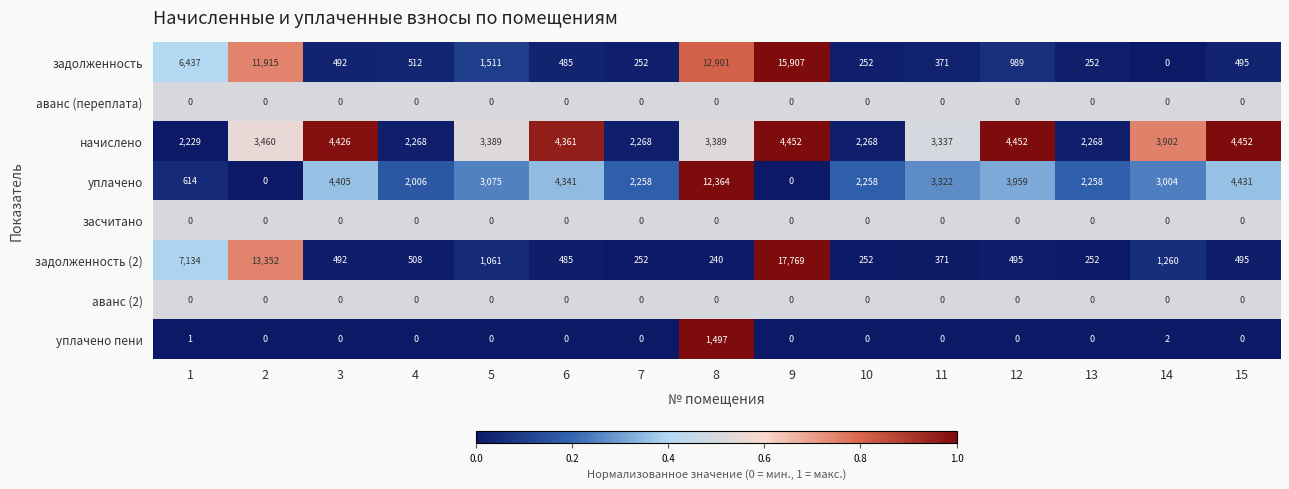

What is the sum of the задолженность (2) values at 15 and 11?

866